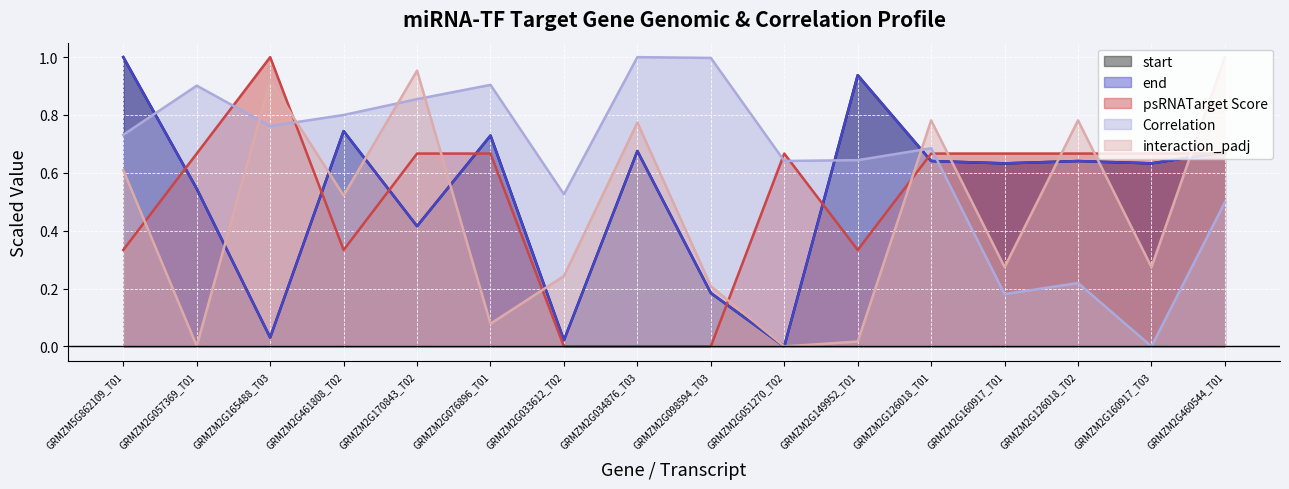

What is the difference between the highest and lowest values at GRMZM2G057369_T01?

0.9